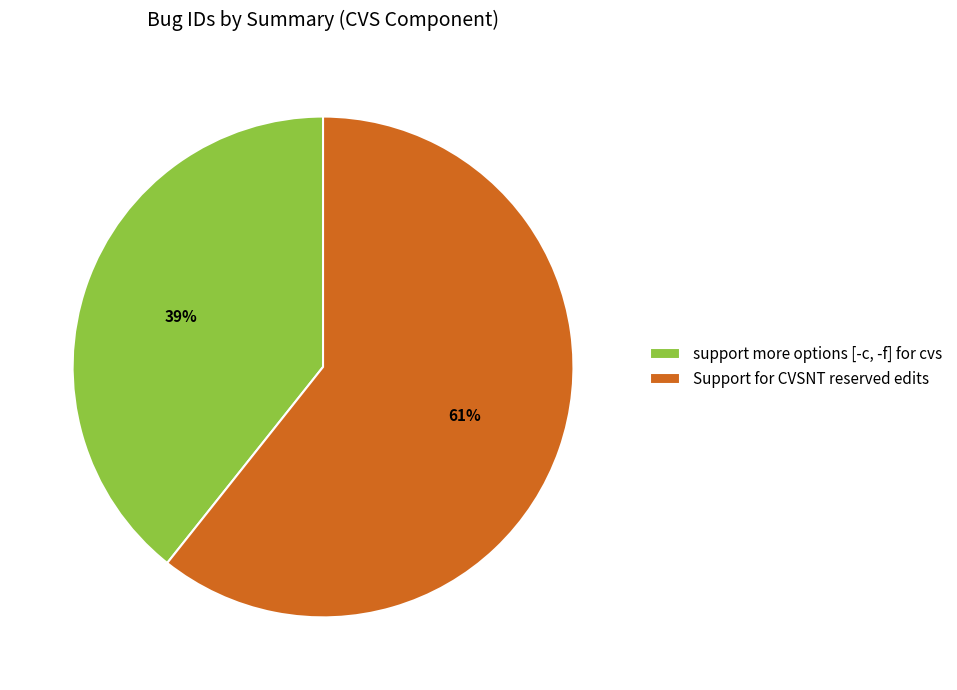

Is support more options [-c, -f] for cvs the majority of the pie?

No